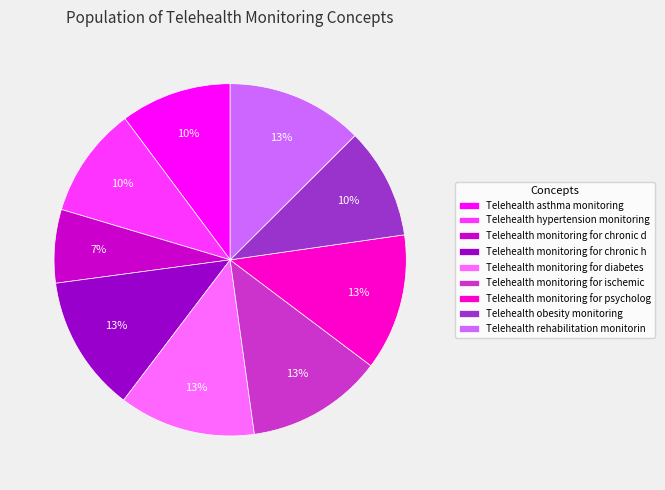

Combined, do Telehealth asthma monitoring and Telehealth obesity monitoring account for over 50%?

No